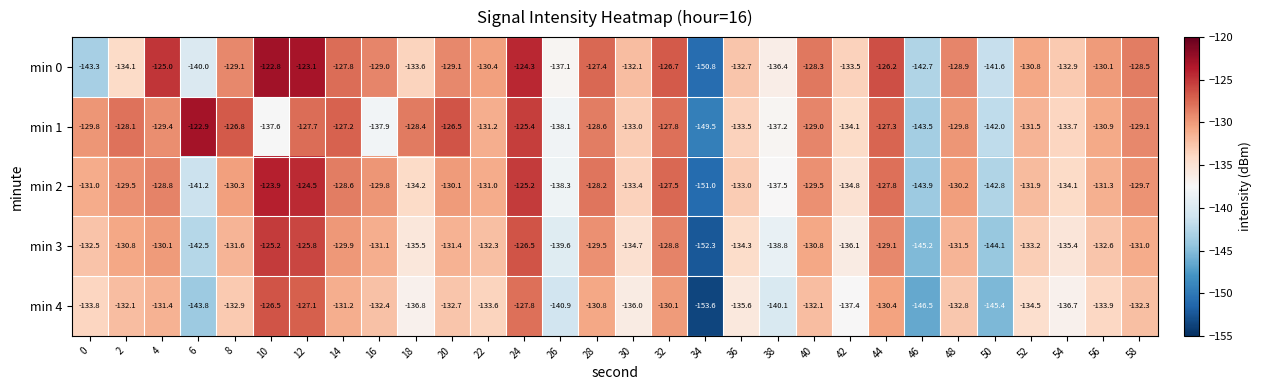

True or false: min 4 has a value of -231.7 at 48.

False